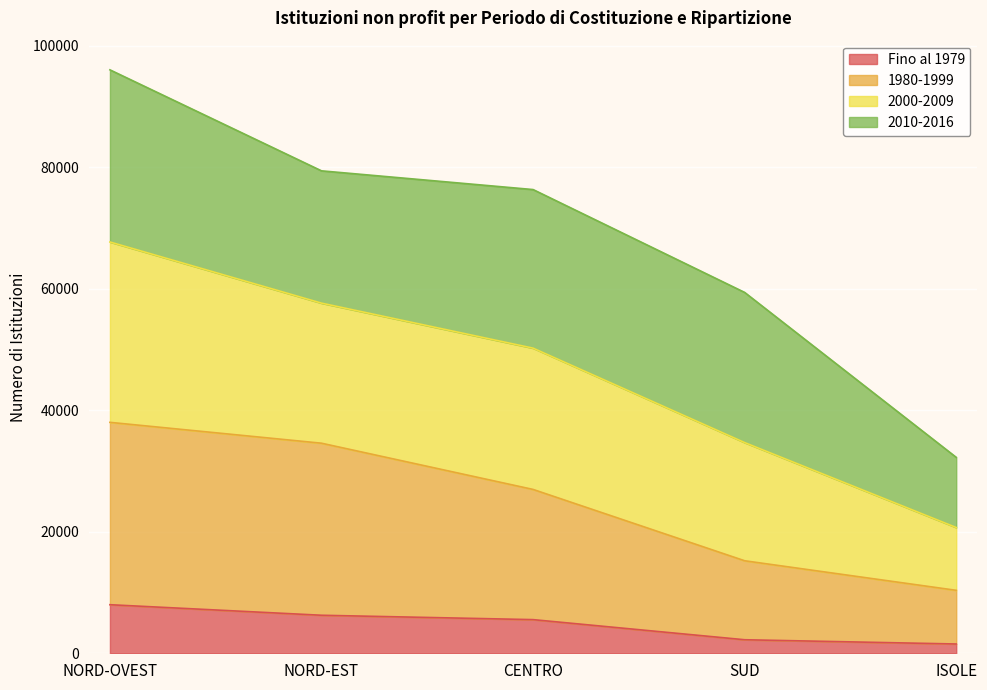

The Fino al 1979 series shows 2227 at SUD. True or false?

True